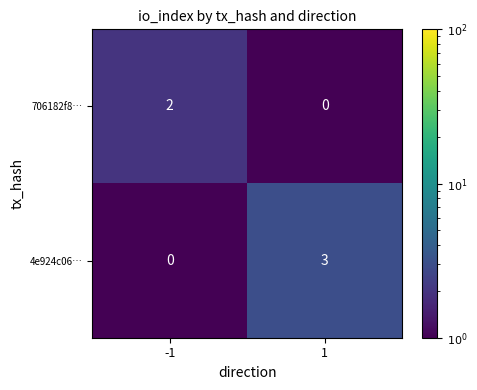

What is the sum of the 4e924c06… values at 1 and -1?

3